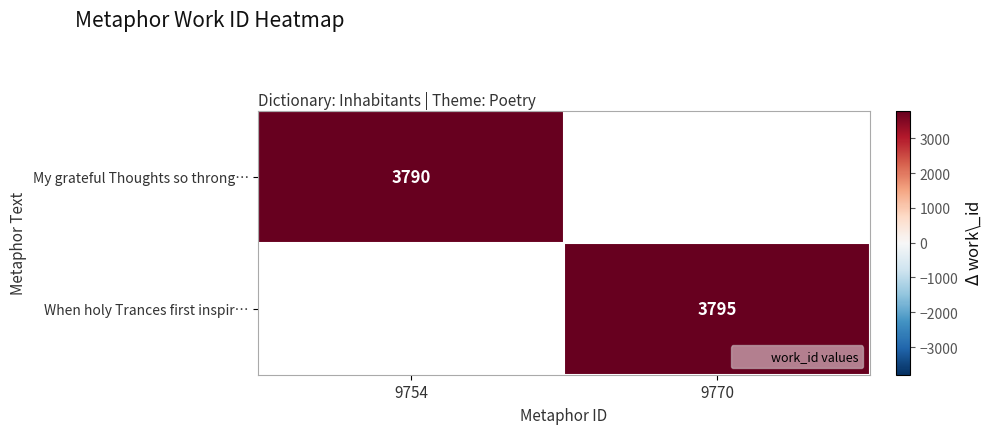

Count the number of data series in this chart.

2